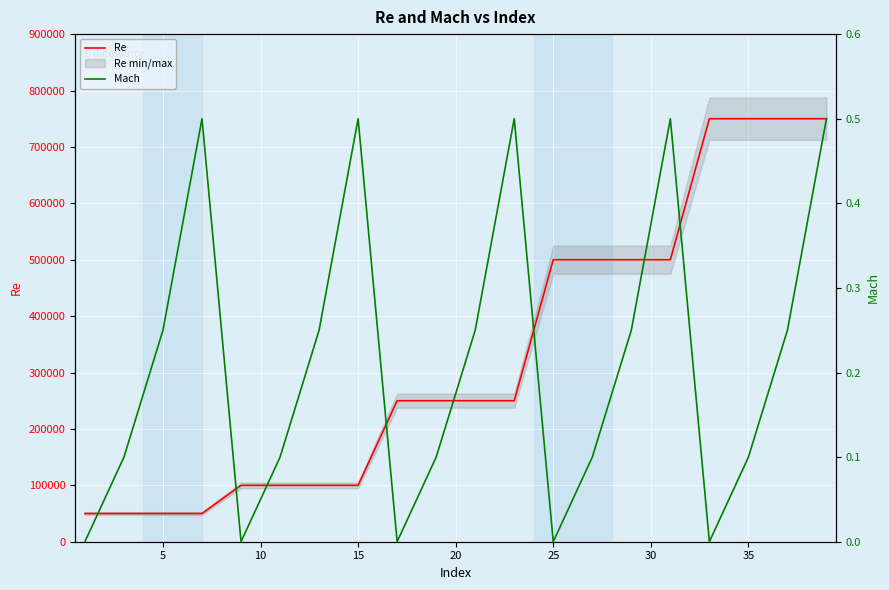

What is the minimum value for Re?

50000